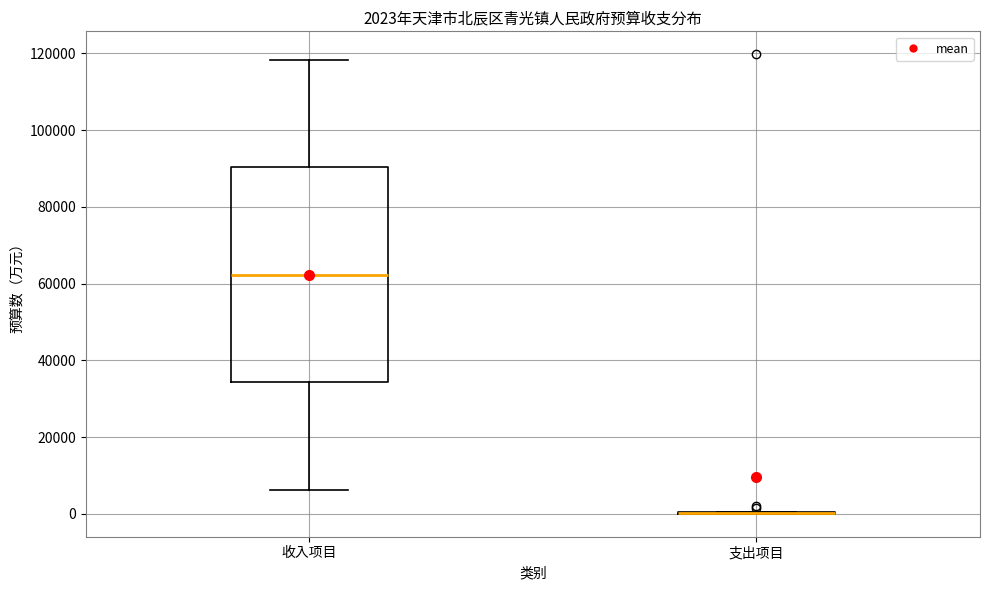

Which box is the tallest, from its lower edge to its upper edge?

收入项目